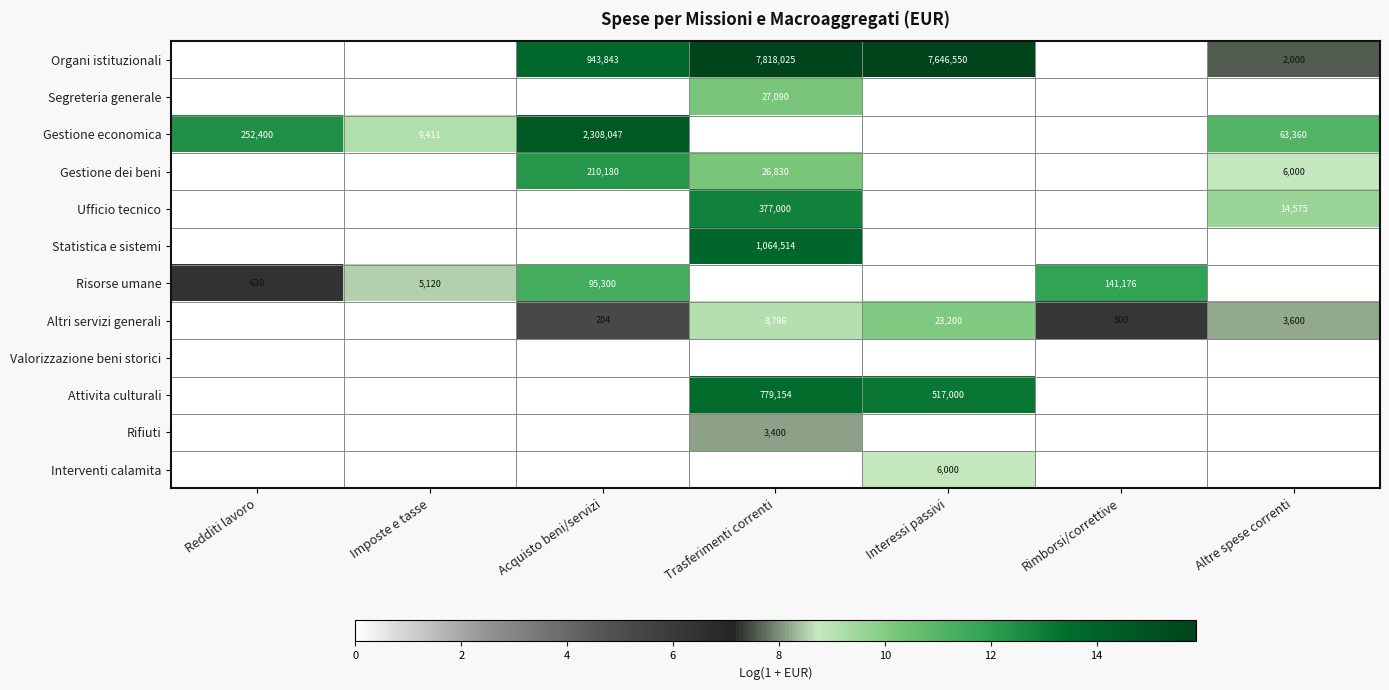

Is it true that Altri servizi generali equals 8796 at Trasferimenti correnti?

True